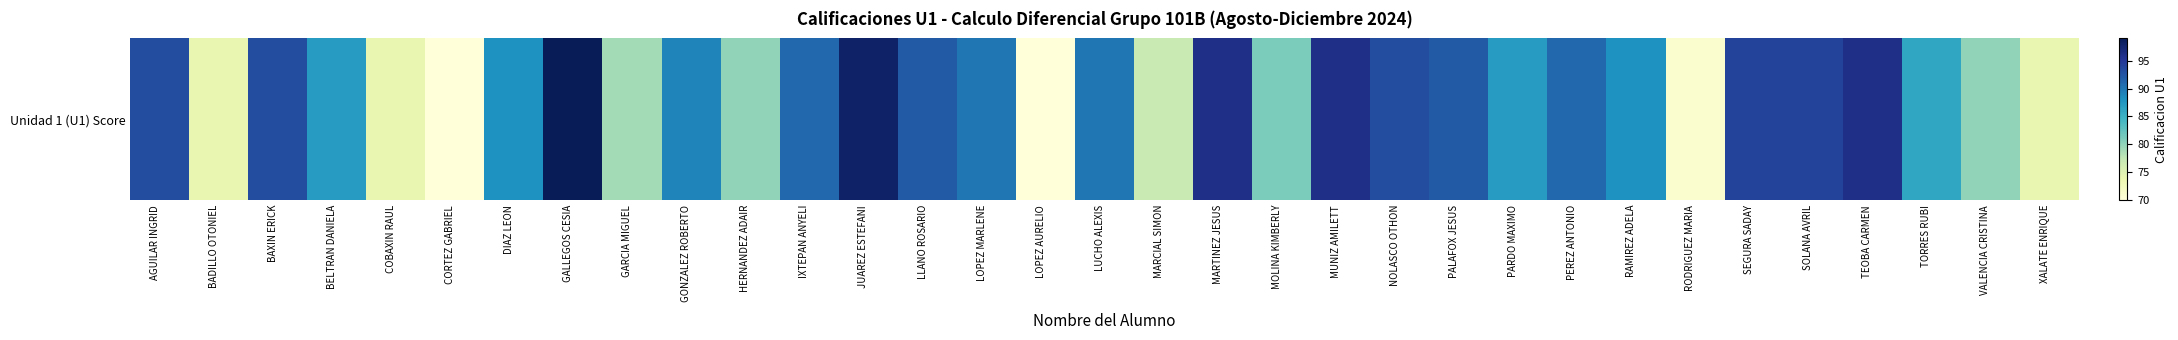

List the labels in order of value, largest first.

GALLEGOS CESIA, JUAREZ ESTEFANI, MARTINEZ JESUS, MUNIZ AMILETT, TEOBA CARMEN, SEGURA SADAY, SOLANA AVRIL, AGUILAR INGRID, BAXIN ERICK, NOLASCO OTHON, LLANO ROSARIO, PALAFOX JESUS, IXTEPAN ANYELI, PEREZ ANTONIO, LOPEZ MARLENE, LUCHO ALEXIS, GONZALEZ ROBERTO, DIAZ LEON, RAMIREZ ADELA, BELTRAN DANIELA, PARDO MAXIMO, TORRES RUBI, MOLINA KIMBERLY, HERNANDEZ ADAIR, VALENCIA CRISTINA, GARCIA MIGUEL, MARCIAL SIMON, BADILLO OTONIEL, COBAXIN RAUL, XALATE ENRIQUE, RODRIGUEZ MARIA, CORTEZ GABRIEL, LOPEZ AURELIO